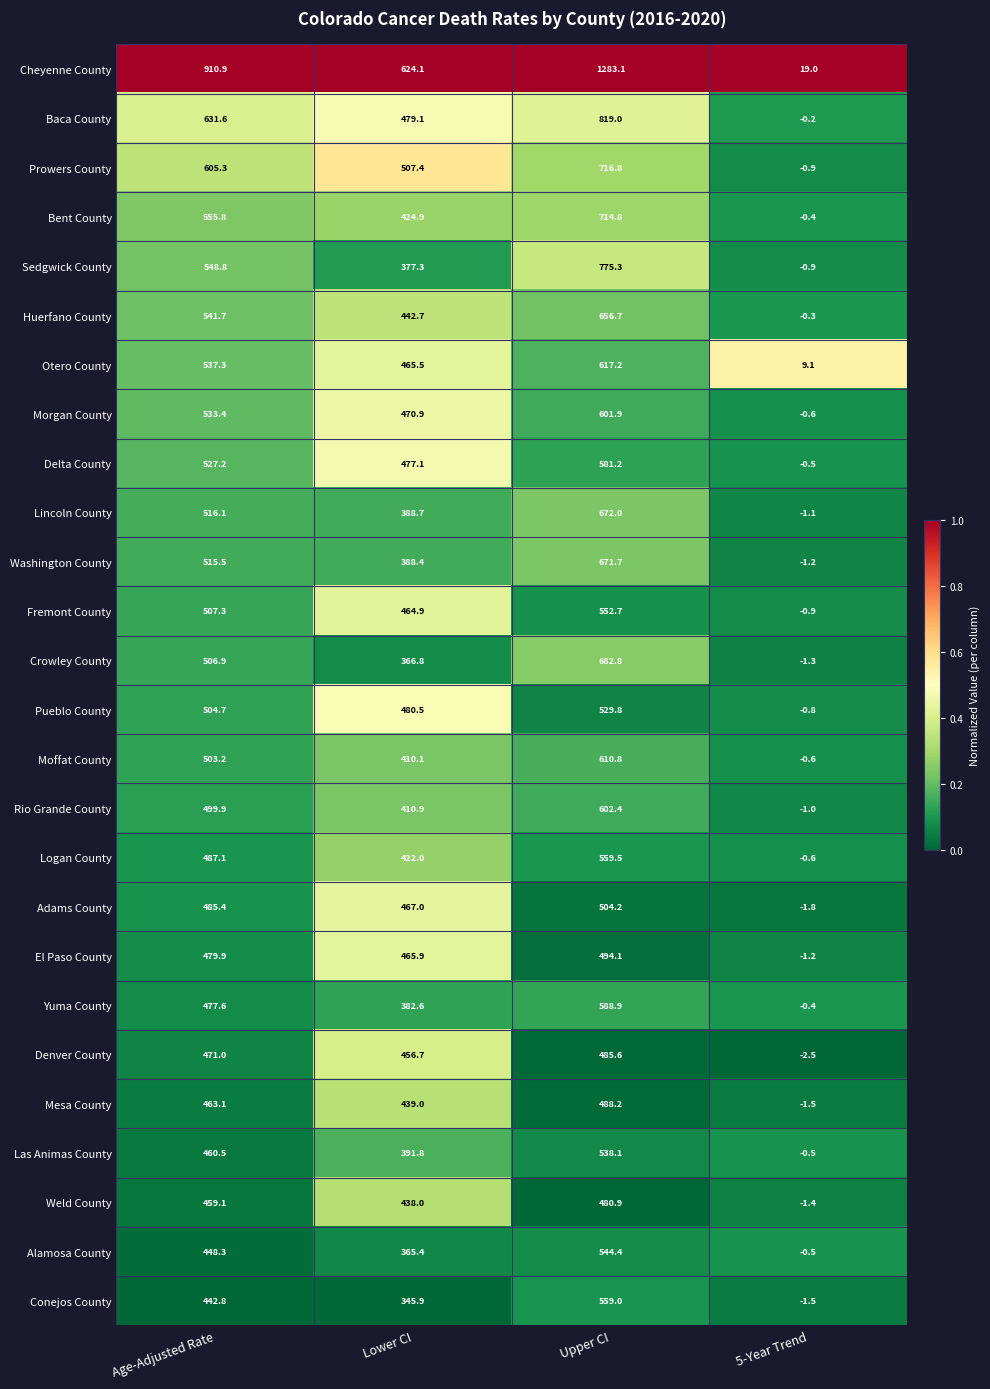

Is it true that Cheyenne County equals 798.5 at Upper CI?

False